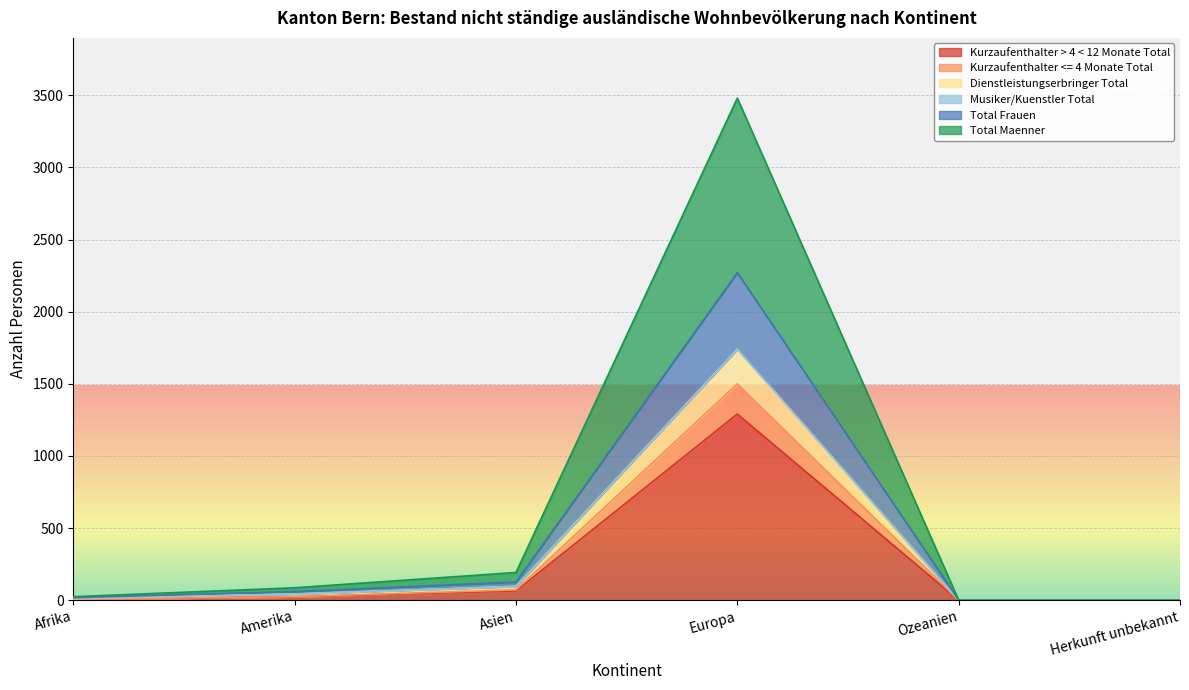

Does the chart display data point markers on the line(s)?

No